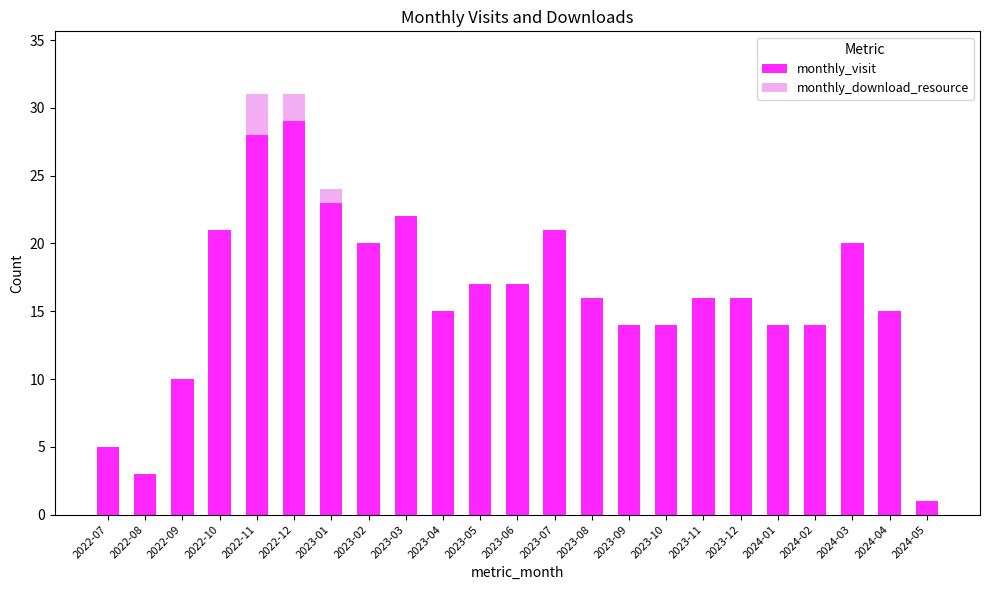

What is the sum of all monthly_visit values?

371